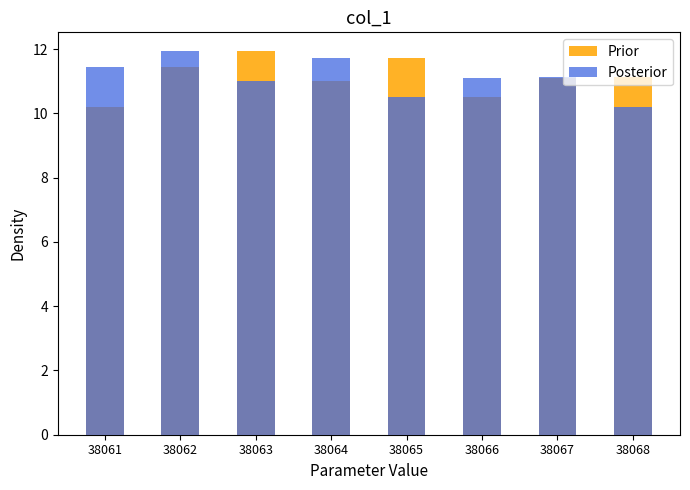

Between 38061 and 38067, which is larger?

38067